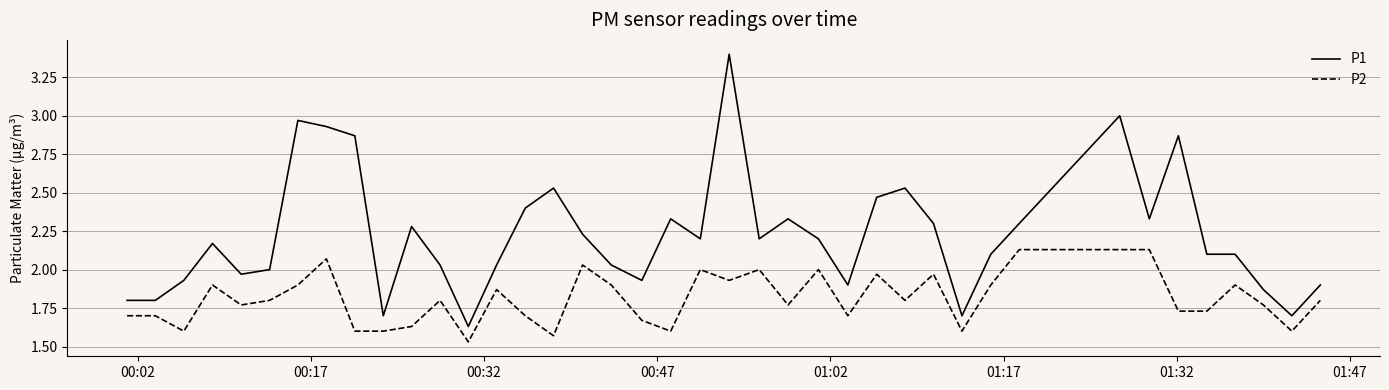

True or false: P2 and P1 cross at least once.

False